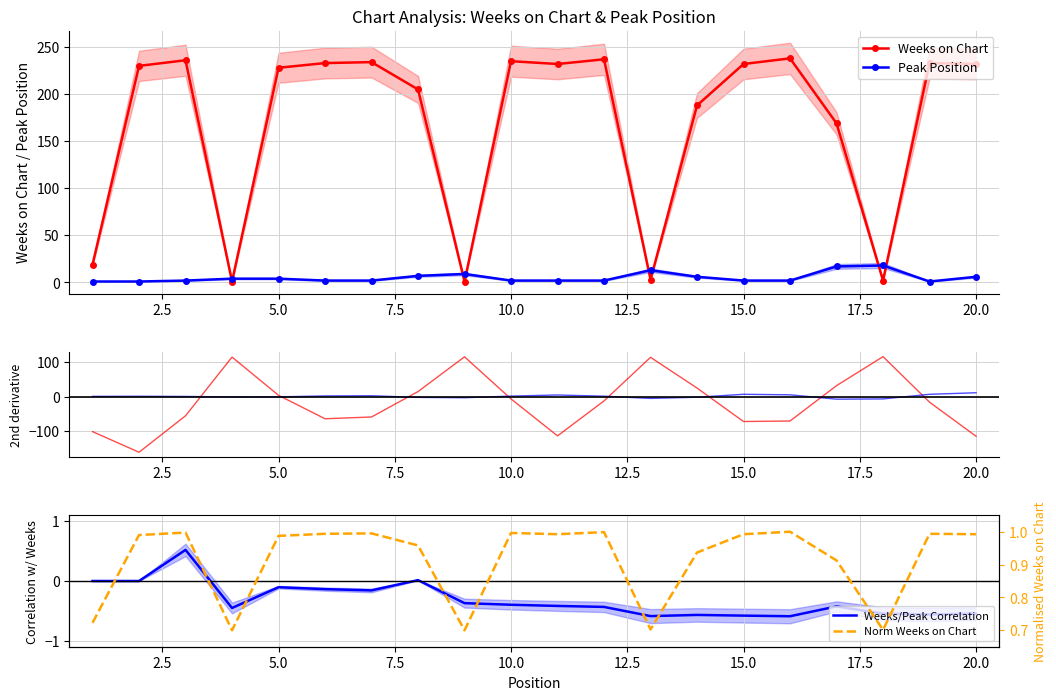

True or false: Peak Position has more than 2 interior local peaks.

True